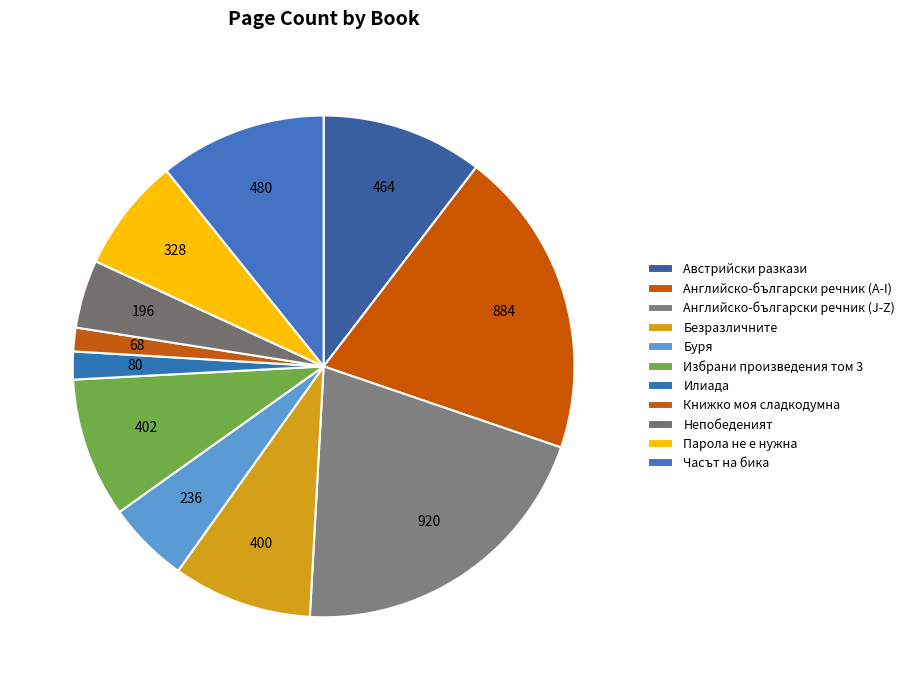

True or false: Безразличните accounts for 19% of the total.

False